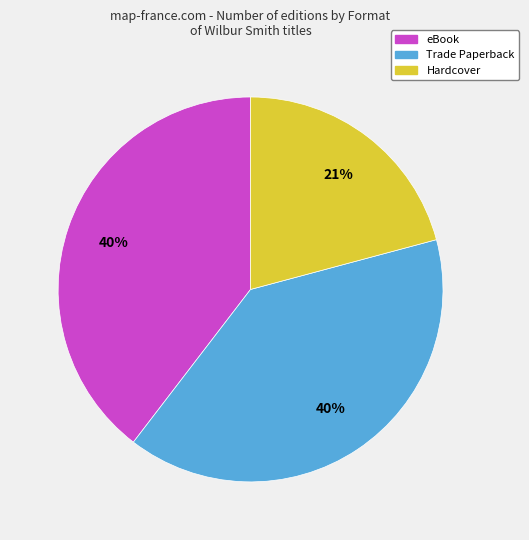

Approximately how many times larger is the value at eBook compared to Hardcover?

1.9